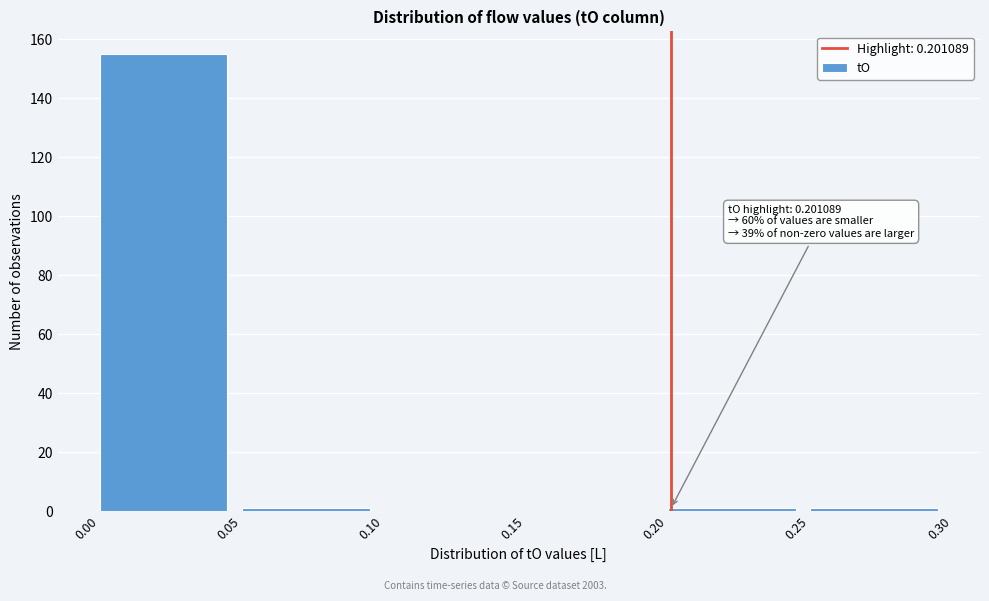

Which range on the x-axis has the tallest bar?

0.00 to 0.05